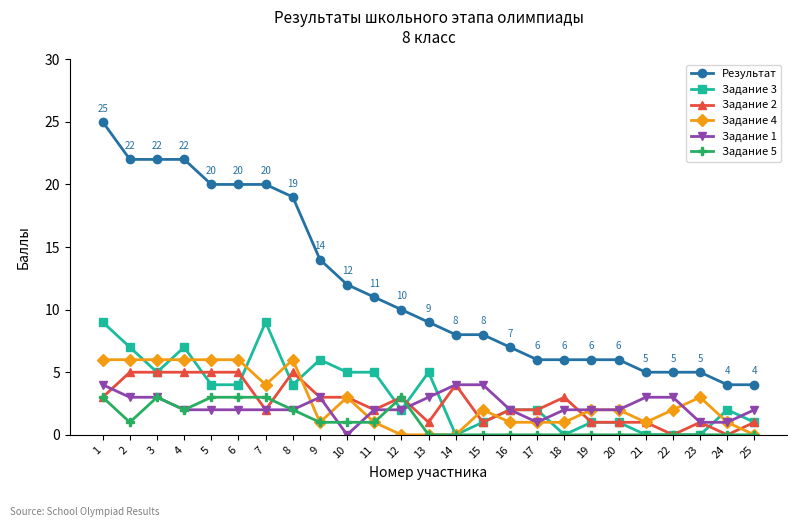

Which series has the largest total across all categories?

Результат